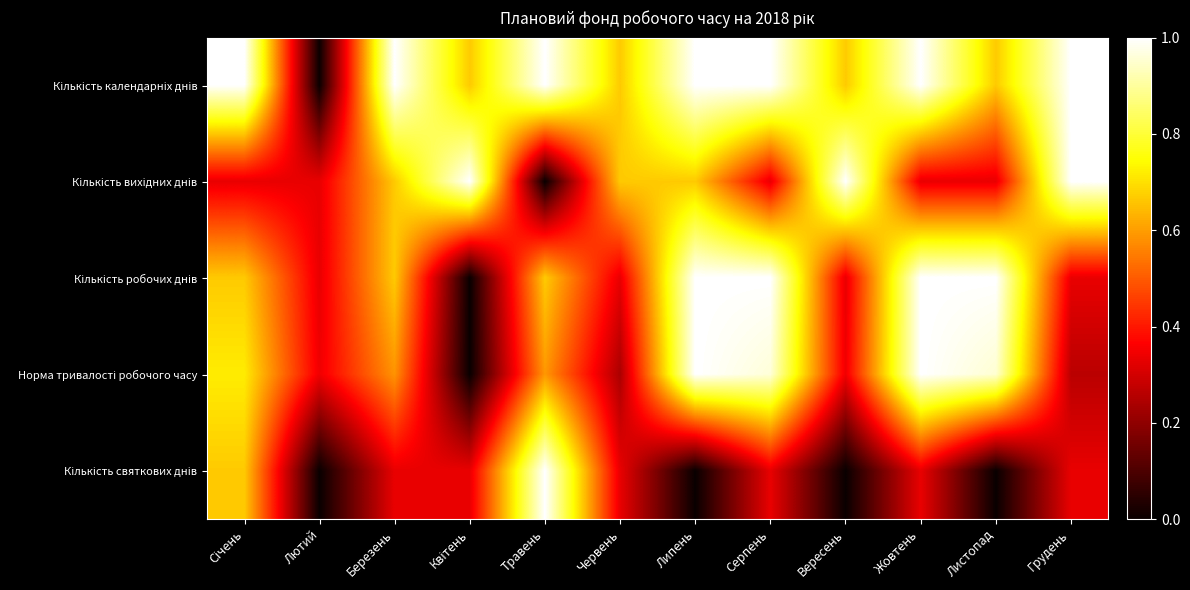

Which label corresponds to the largest value in the chart?

Січень